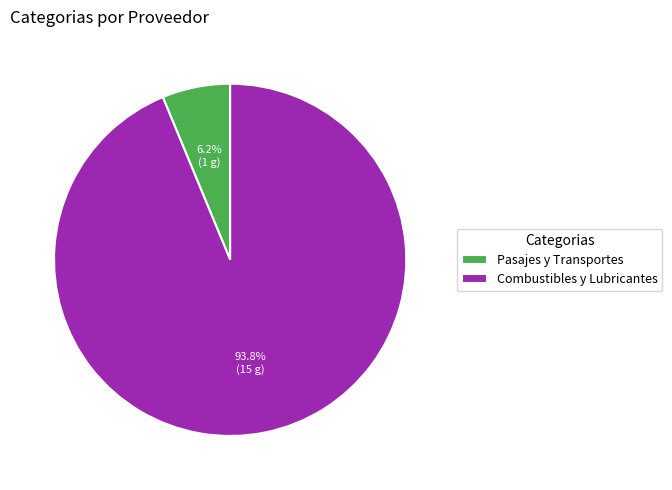

Which slice is the smallest?

Pasajes y Transportes